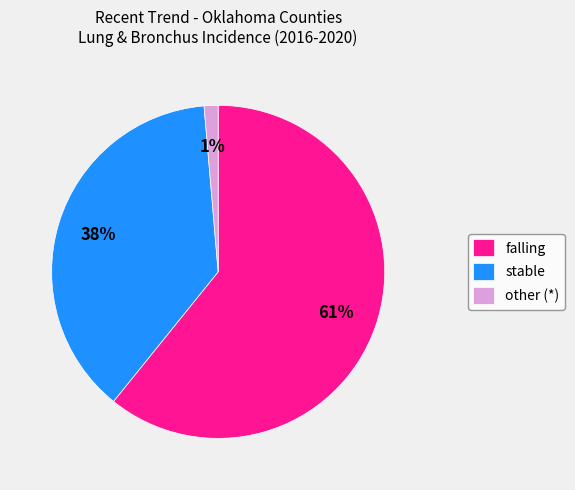

Is the sum of stable and falling greater than half?

Yes